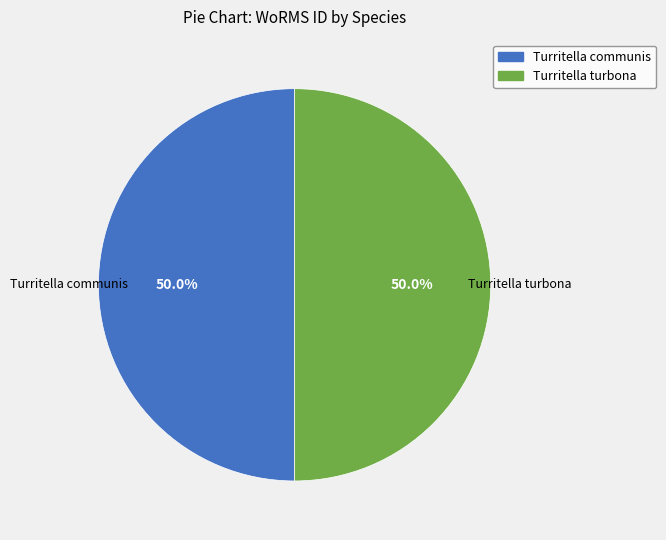

To the nearest percent, what portion does Turritella turbona represent?

50%